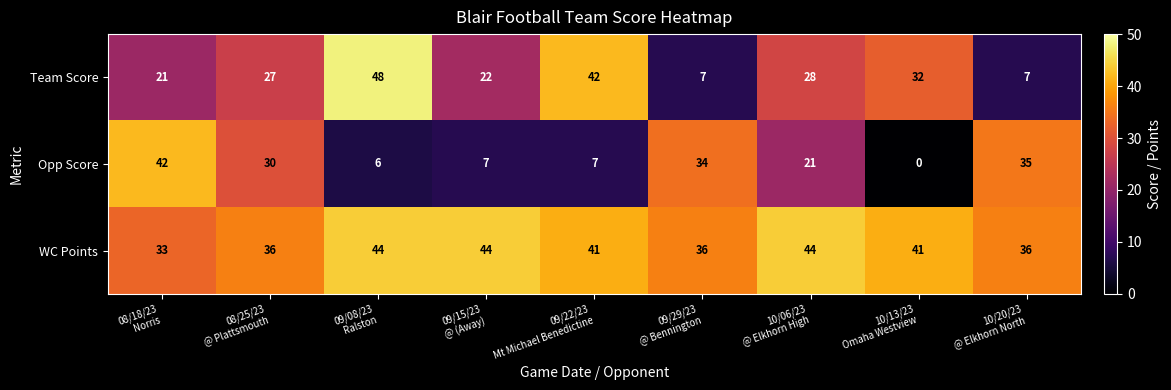

What is the sum of all Team Score values?

234